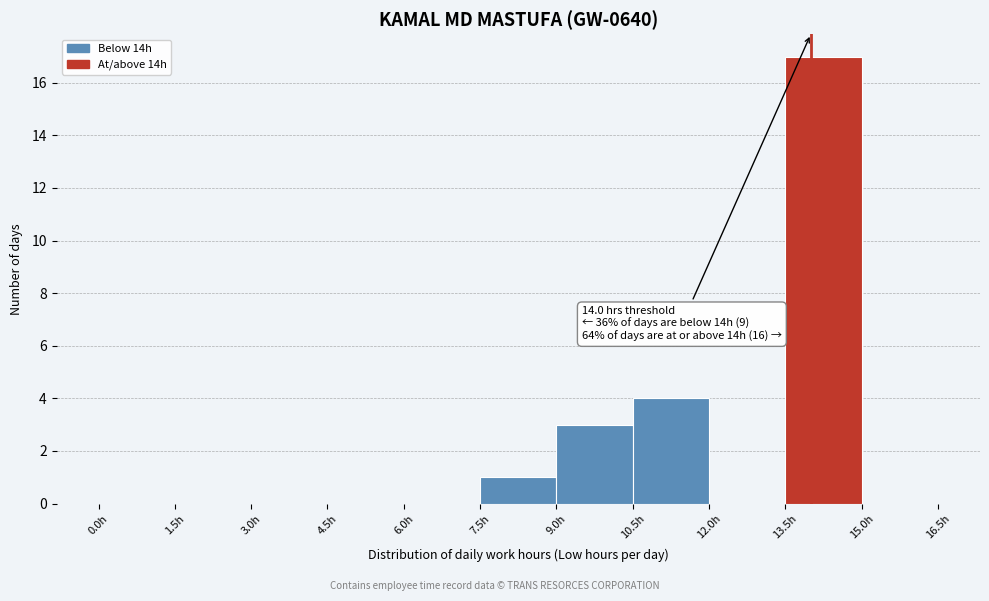

Over which range of the x-axis is the bar tallest?

13.5 to 15.0